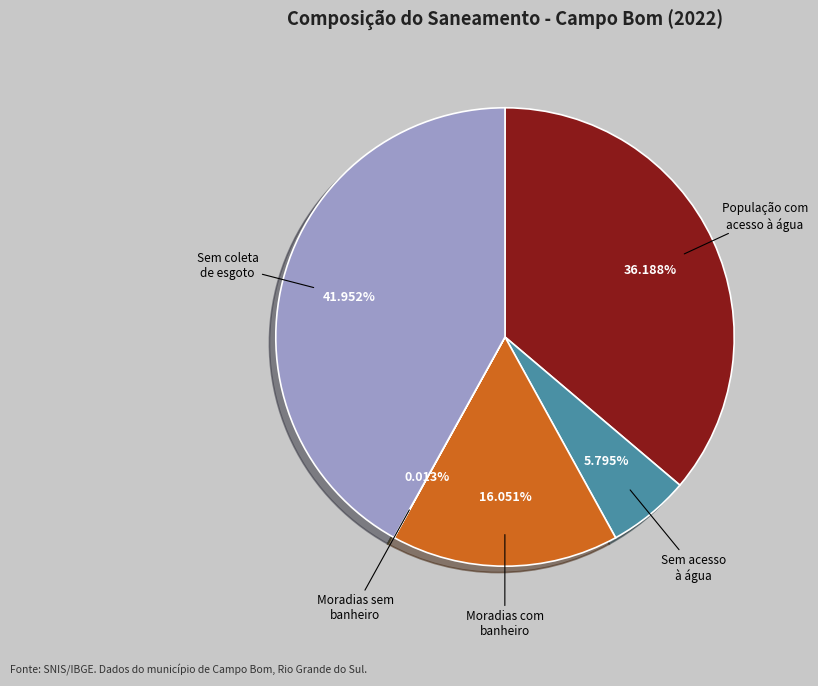

To the nearest percent, what is the average slice percentage?

20%